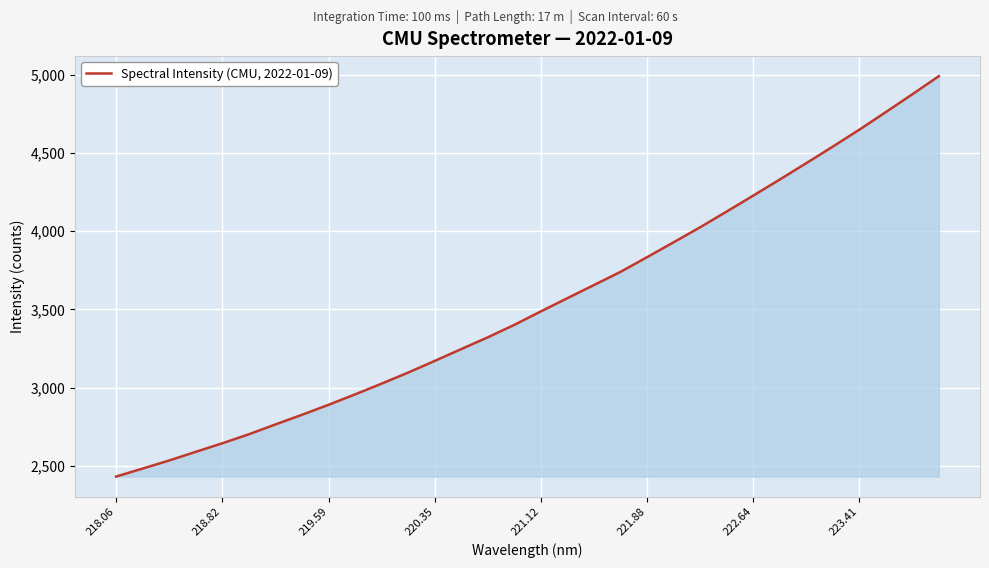

What is the difference between the maximum and minimum values?

2557.8